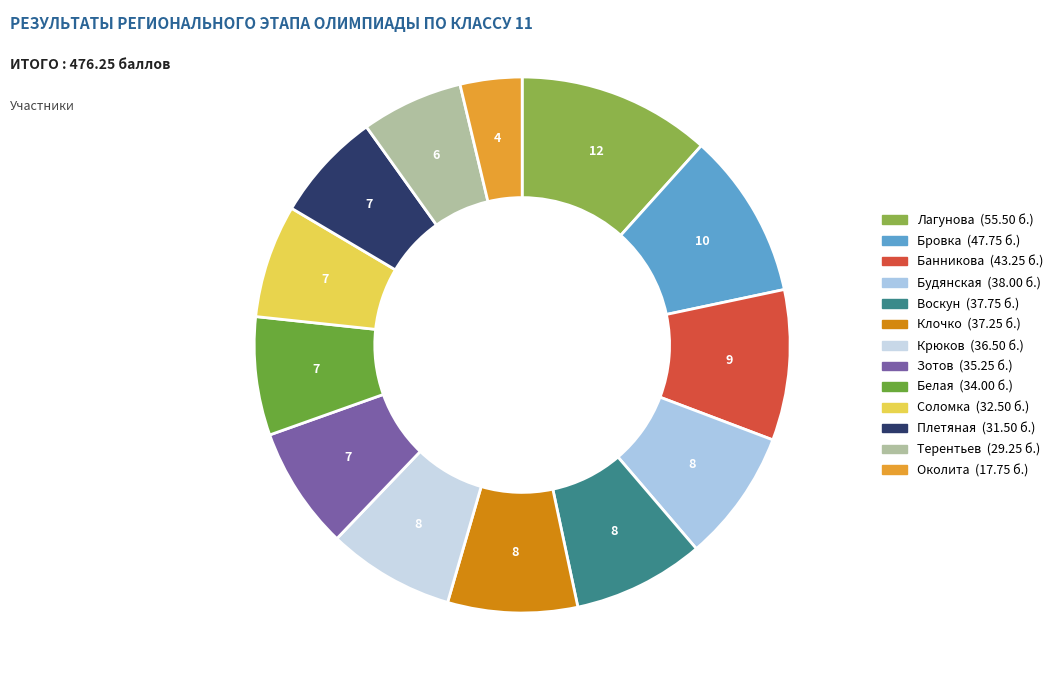

What is the smallest slice in the pie chart?

Околита